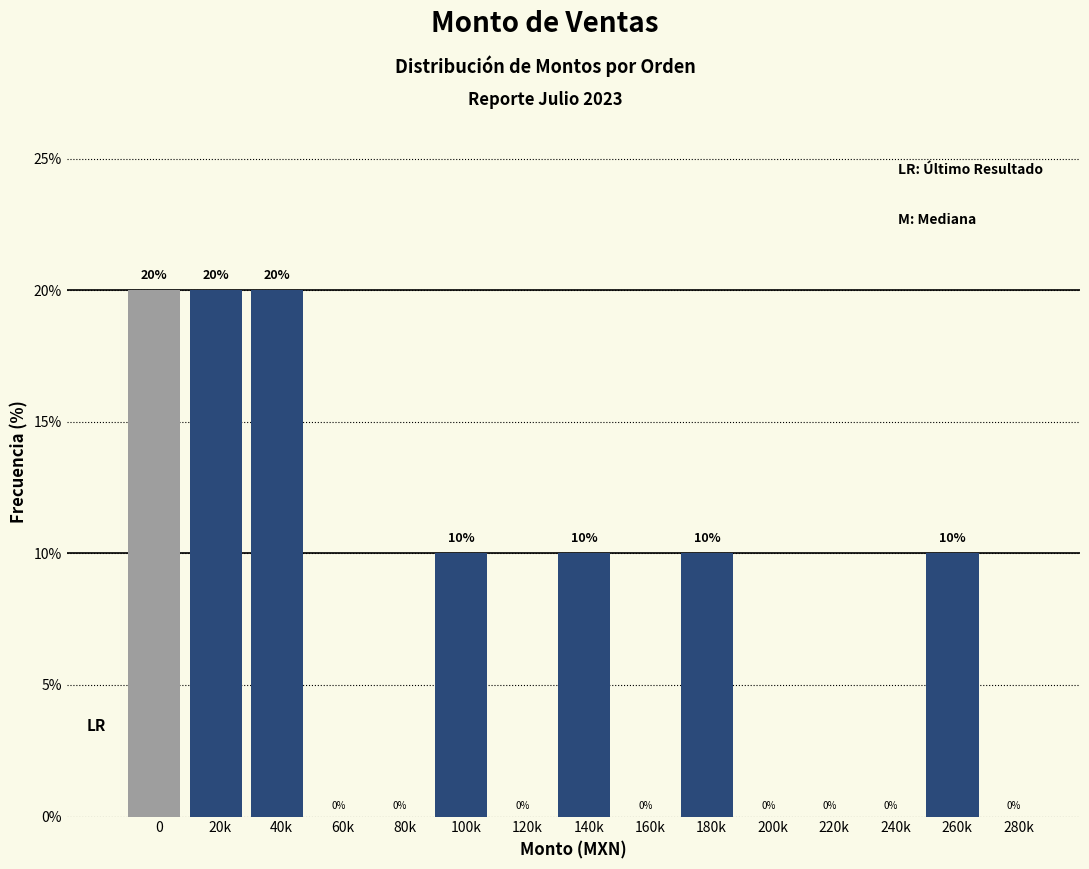

Reading right to left, extract all data points from this chart.

280k=0	260k=10	240k=0	220k=0	200k=0	180k=10	160k=0	140k=10	120k=0	100k=10	80k=0	60k=0	40k=20	20k=20	0=20